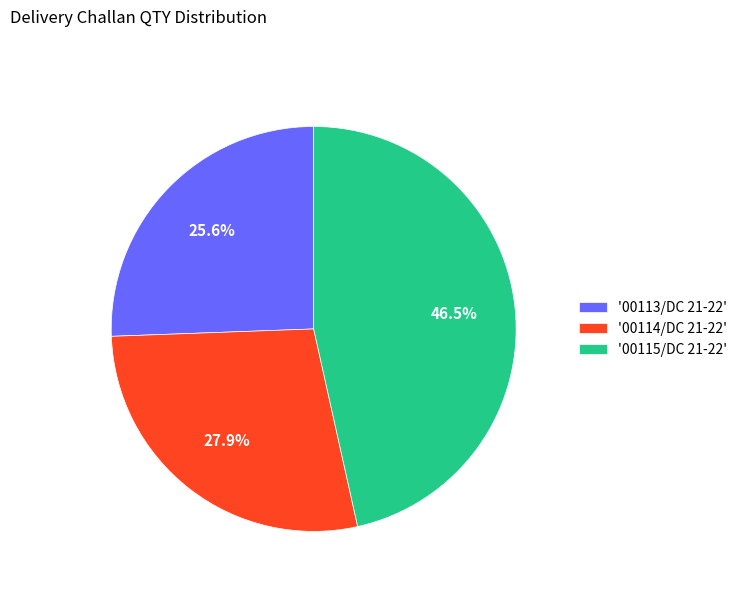

What percentage do '00114/DC 21-22' and '00115/DC 21-22' together represent?

74.4%